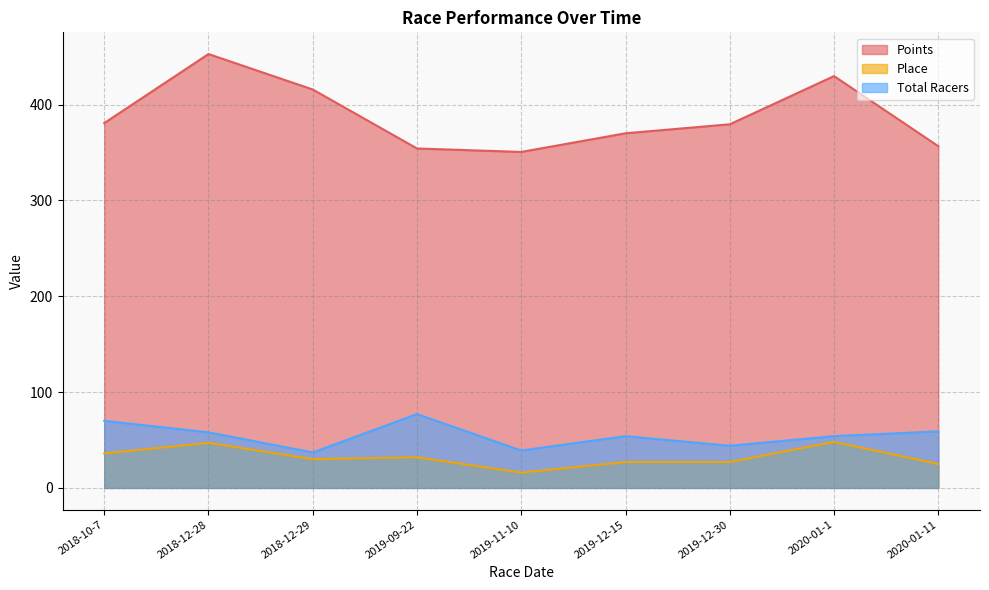

Which category has the highest value in the Points series?

2018-12-28